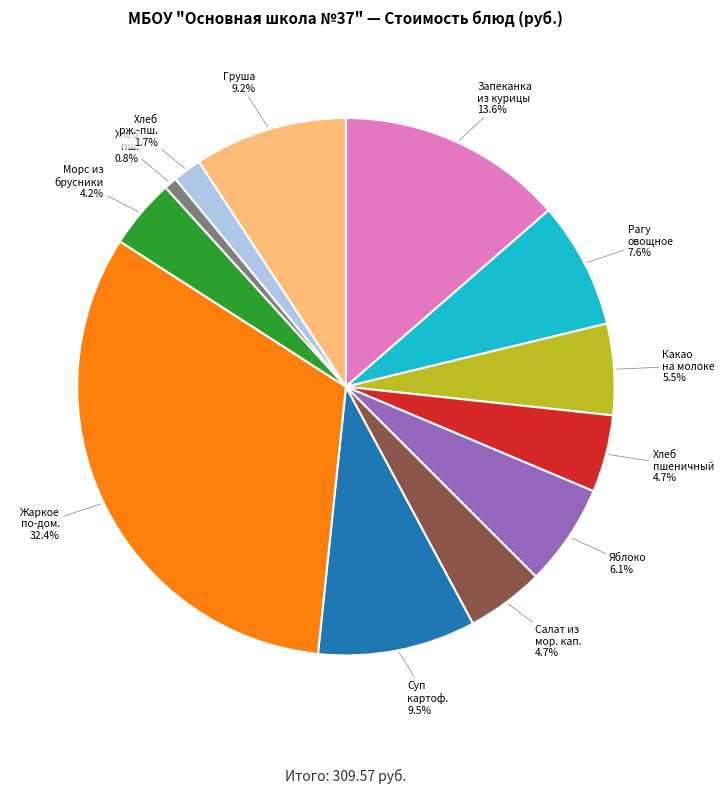

Which slice is the largest?

Жаркое по-дом.